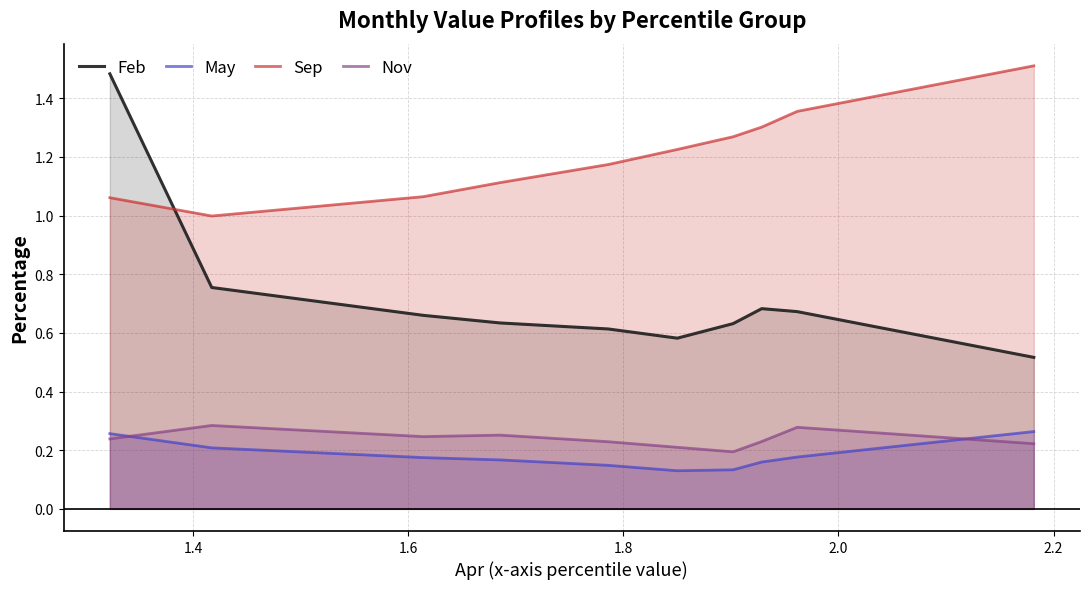

Which series has the largest total across all categories?

Sep